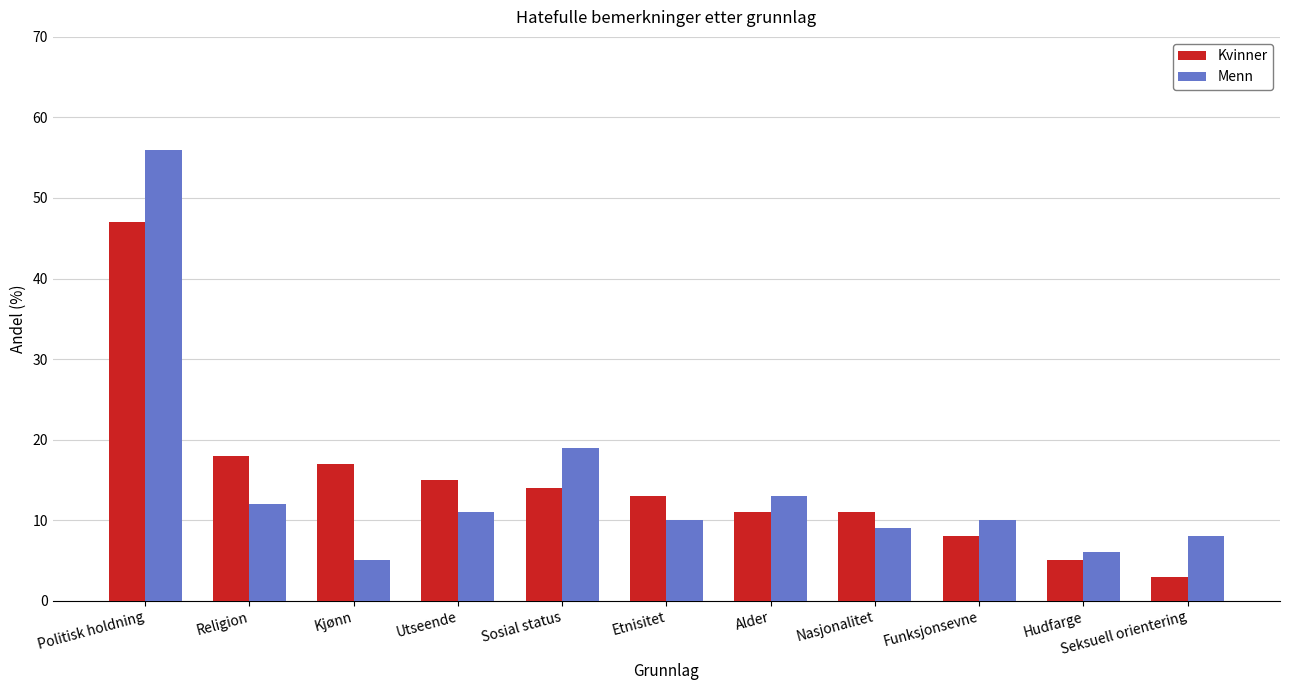

What is the label of the 10th bar from the right?

Religion